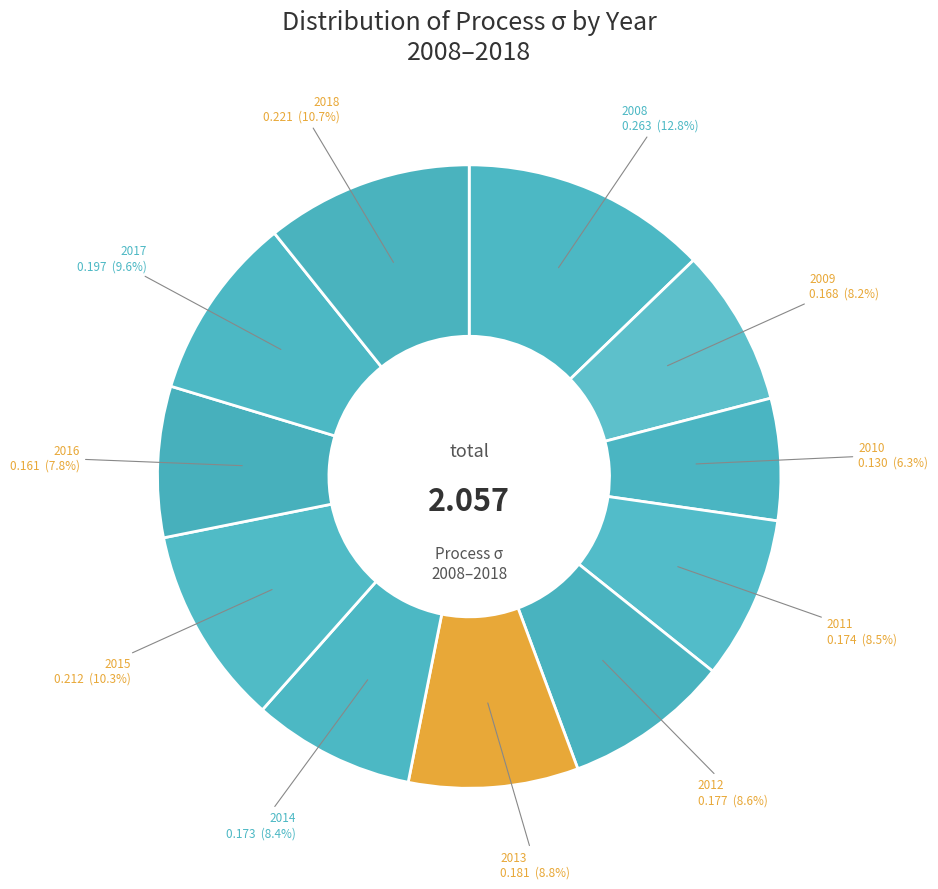

What percentage is the 2009 slice, to the nearest percent?

8%